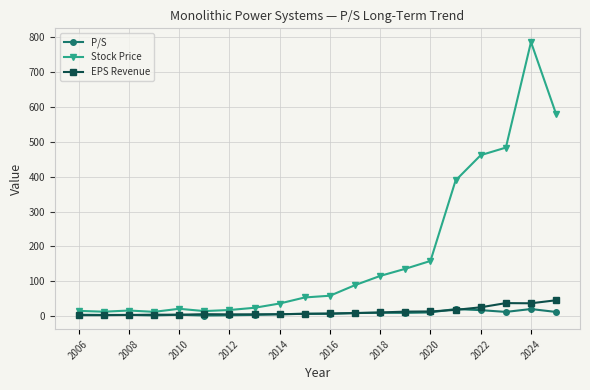

How many lines are shown in the chart?

3